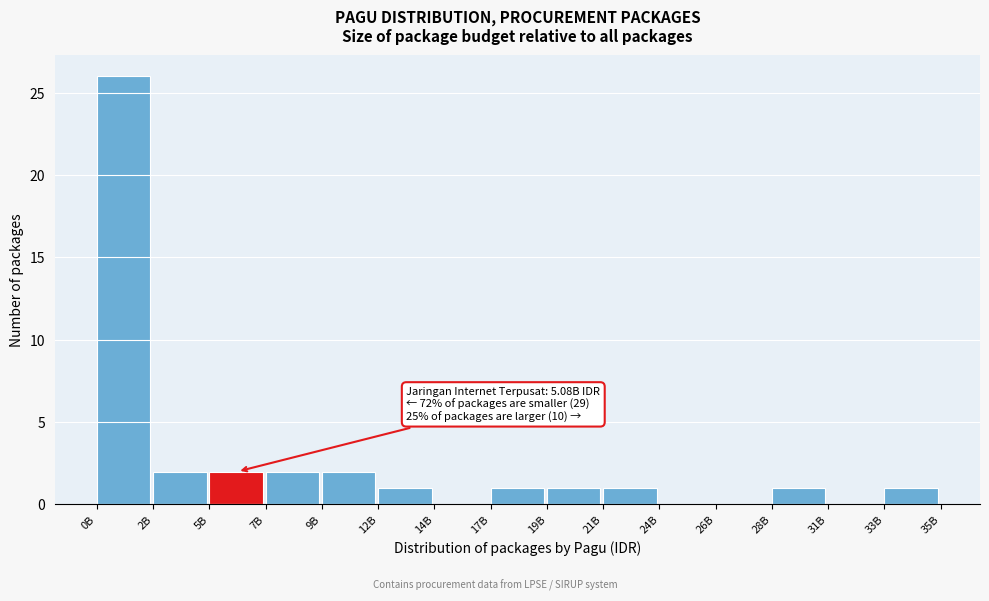

Reading right to left, extract all data points from this chart.

33B=1	31B=0	28B=1	26B=0	24B=0	21B=1	19B=1	17B=1	14B=0	12B=1	9B=2	7B=2	5B=2	2B=2	0B=26